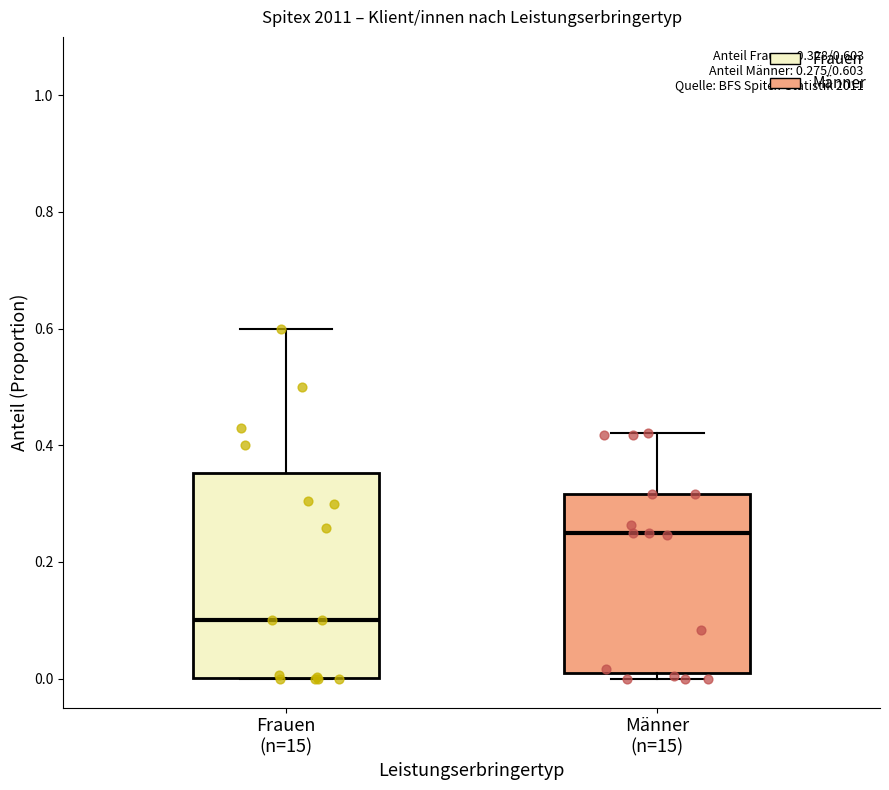

Which box has the highest median line?

Männer (n=15)